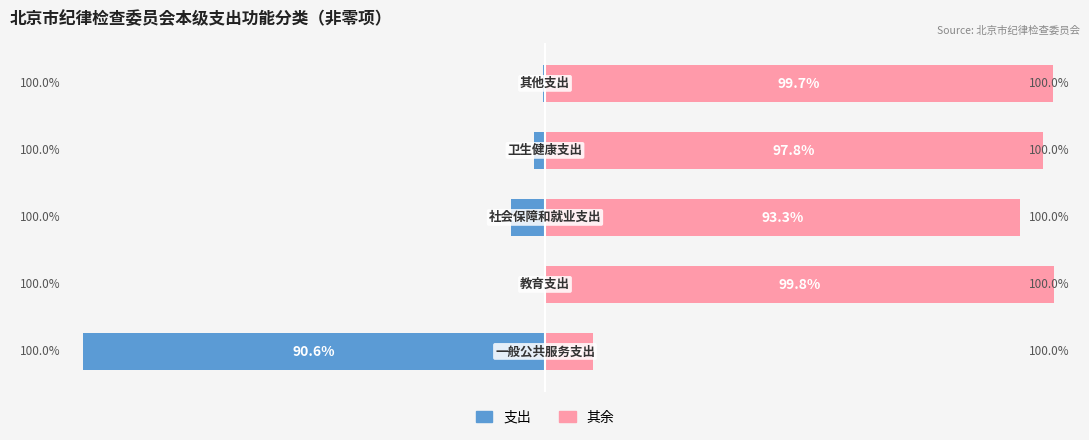

What is the difference between the second highest and second lowest values in the 其余 series?

6.4